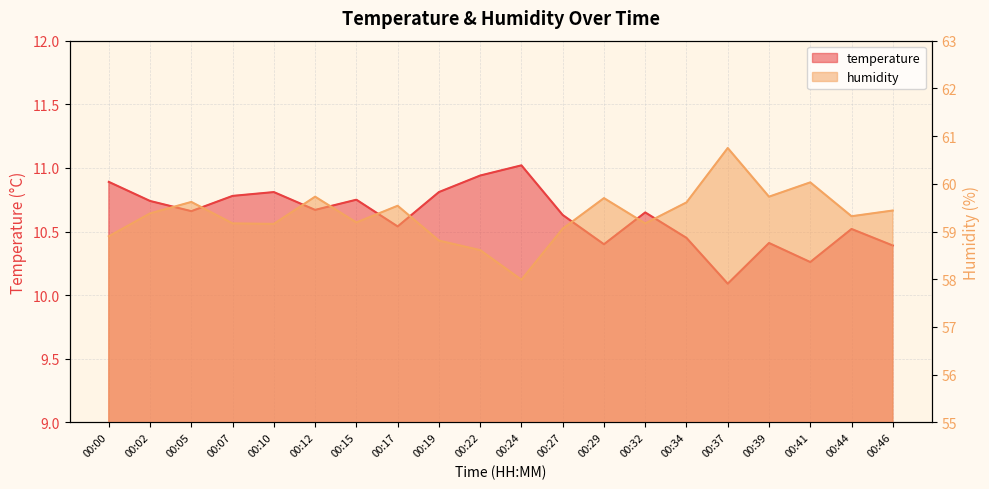

Is it true that humidity equals 58.0 at 00:24?

True